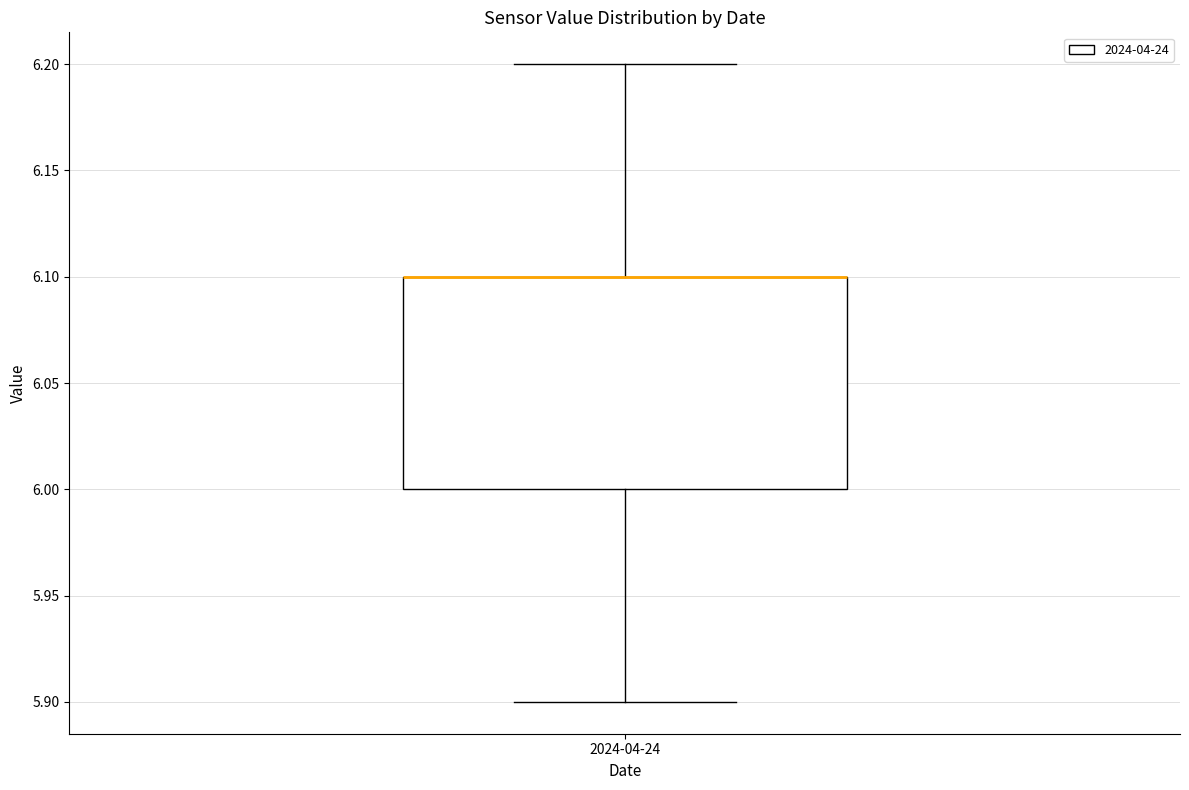

Where does the lower whisker of the box for 2024-04-24 end on the y-axis? The values are not printed on the chart, so give them approximately, as read against the axis.

5.9